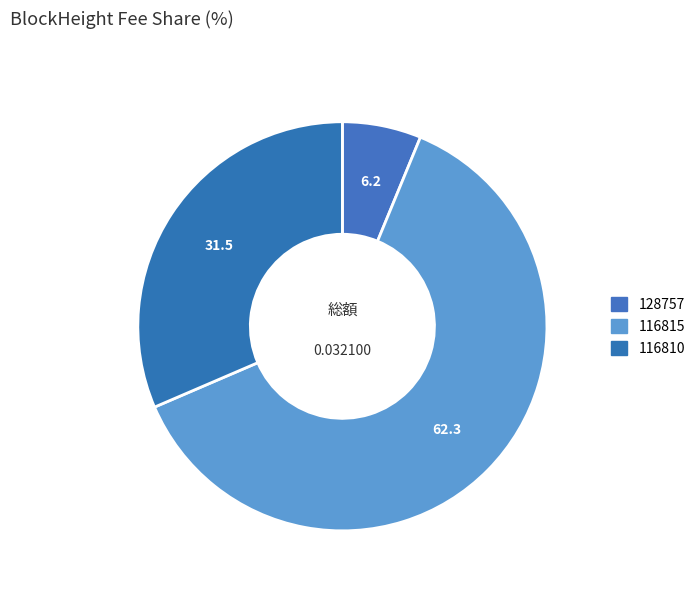

Do 116815 and 116810 together represent more than half of the pie?

Yes